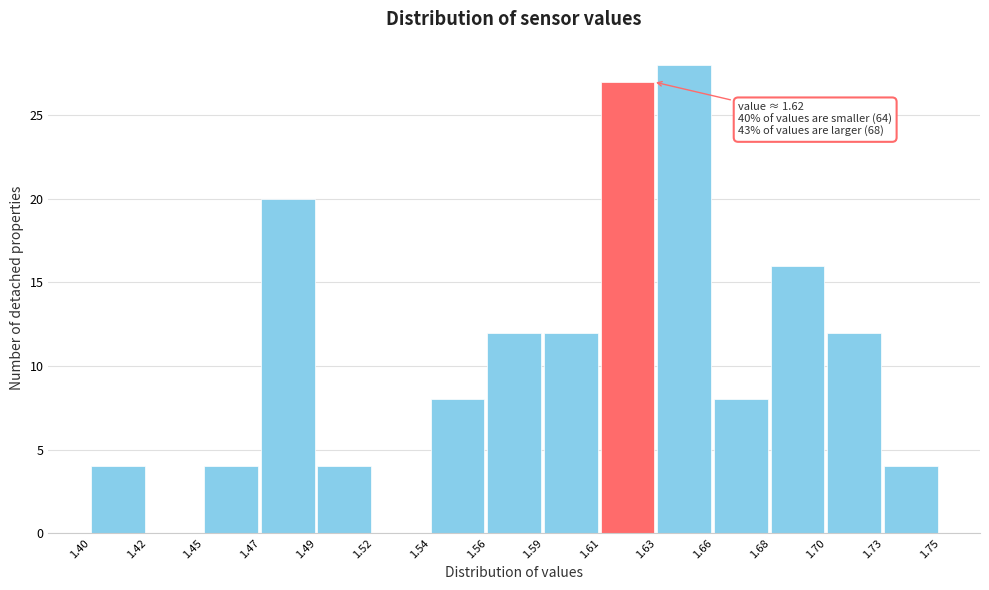

Over which range of the x-axis is the bar tallest?

1.63 to 1.66